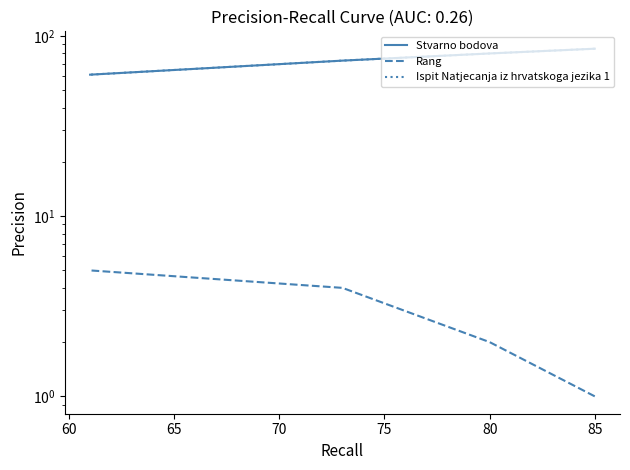

Does the chart display data point markers on the line(s)?

No